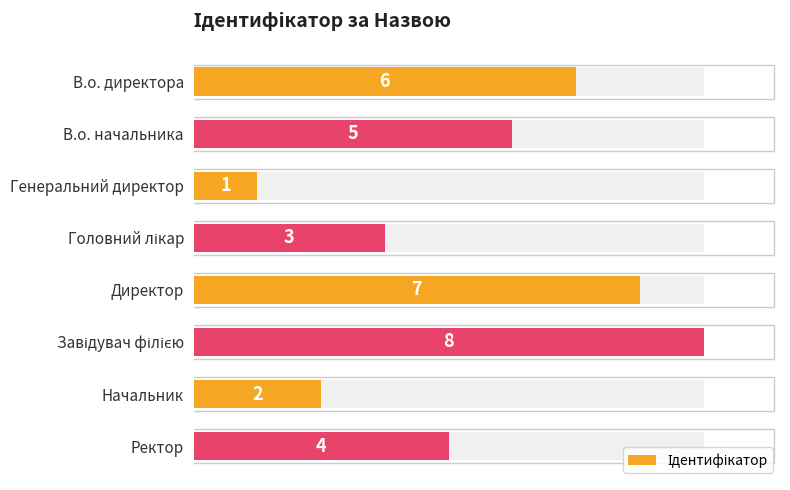

Reading left to right, what are all the values shown in this chart?

6	5	1	3	7	8	2	4